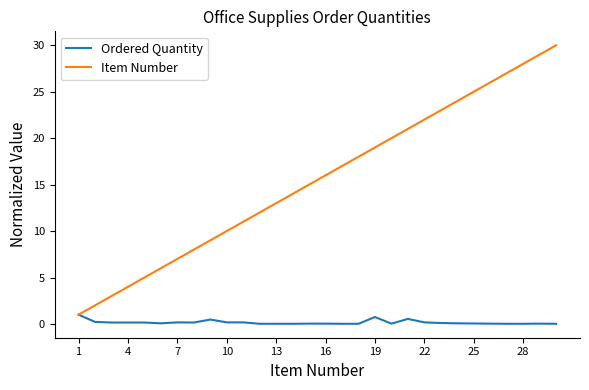

What is the maximum value for Item Number?

30.0